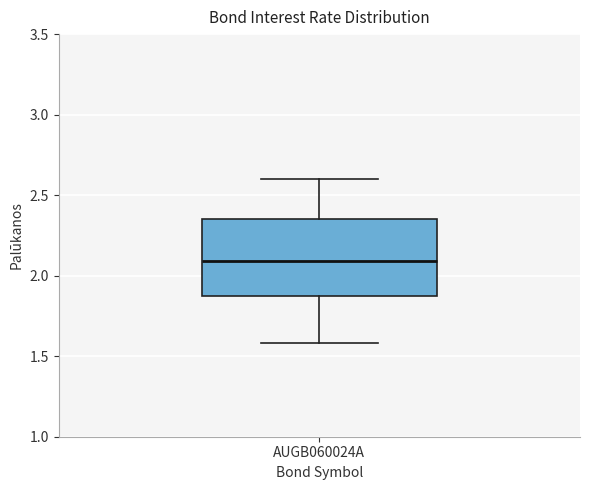

Transcribe this box plot: give where the median line is, the range the box spans, and where the two whiskers end, as read against the y-axis. The values are not printed on the chart, so give them approximately, as read against the axis.

median 2.10, box 1.85 to 2.35, whiskers 1.60 to 2.60